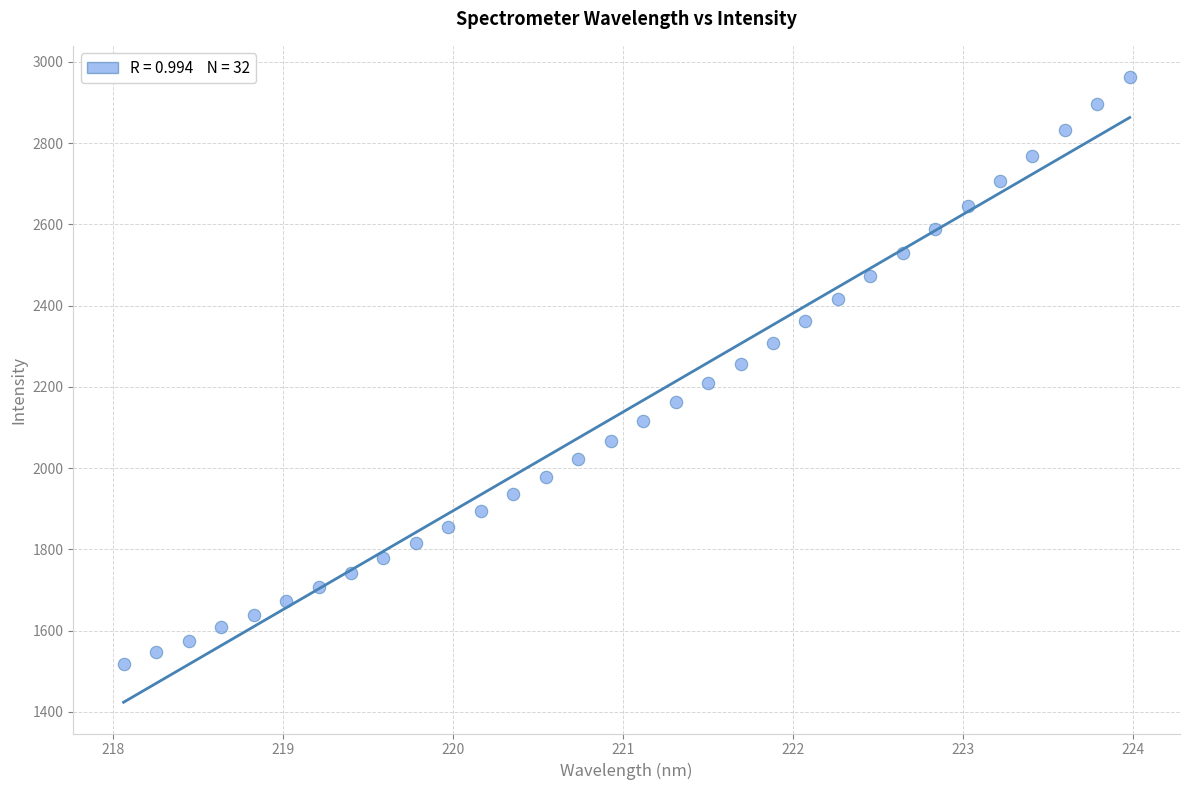

What is the range of Y values (max minus min)?

1444.7